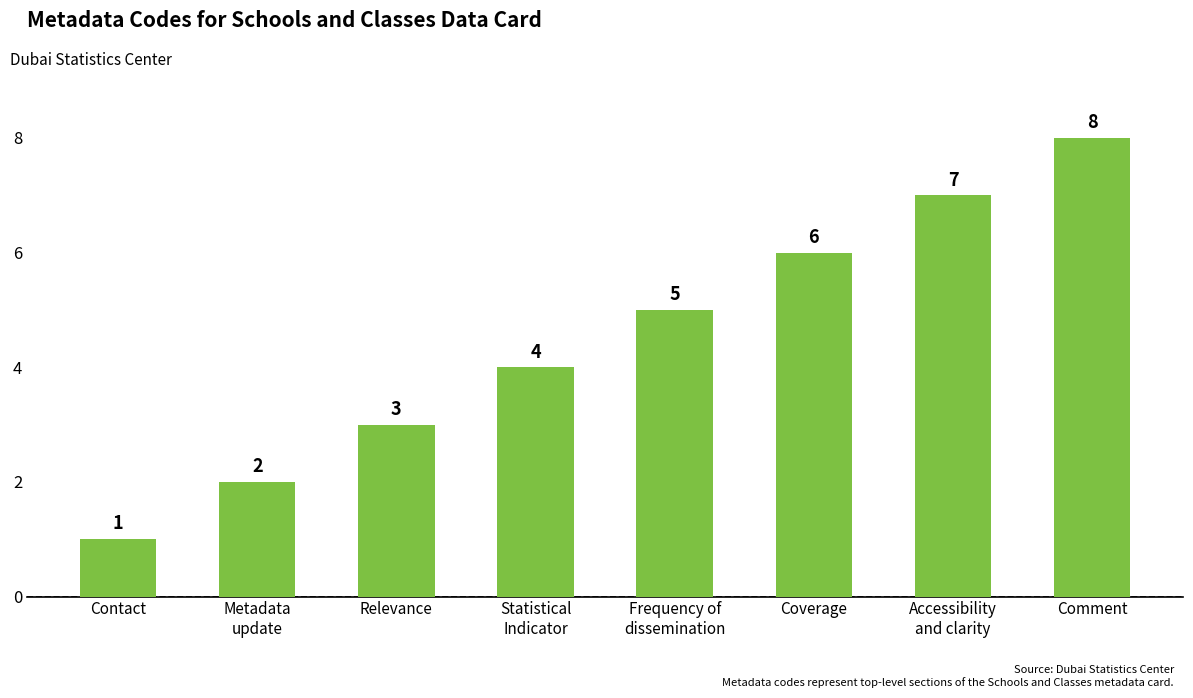

The chart shows a value of 1 at Contact. True or false?

True